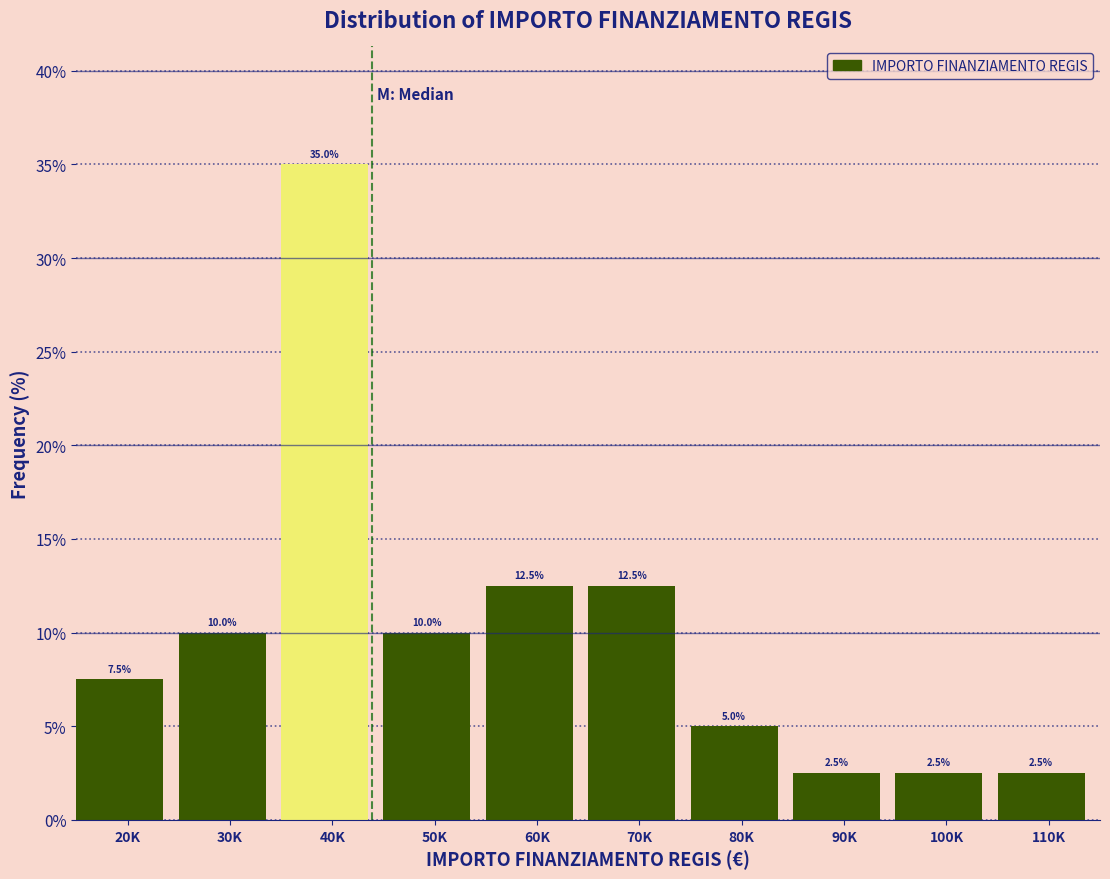

Reading left to right, what are all the values shown in this chart?

7.5	10.0	35.0	10.0	12.5	12.5	5.0	2.5	2.5	2.5